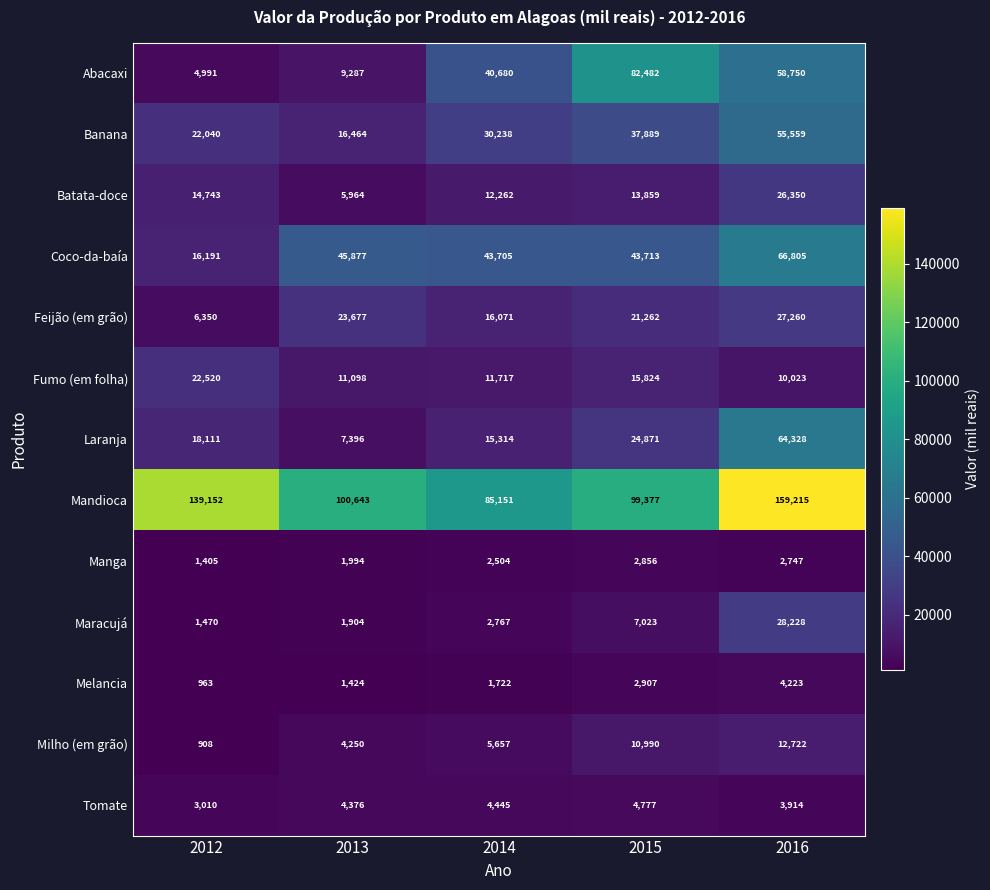

What is the spread (max minus min) of values at 2015?

96521